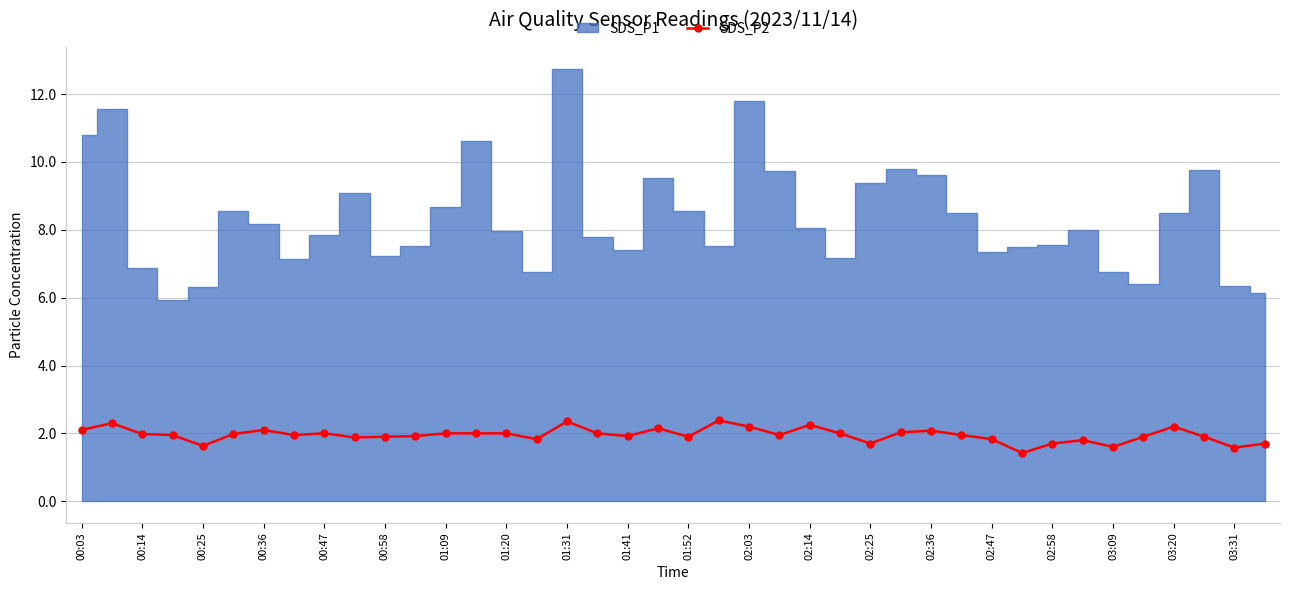

What is the highest value of the SDS_P2 series?

2.4